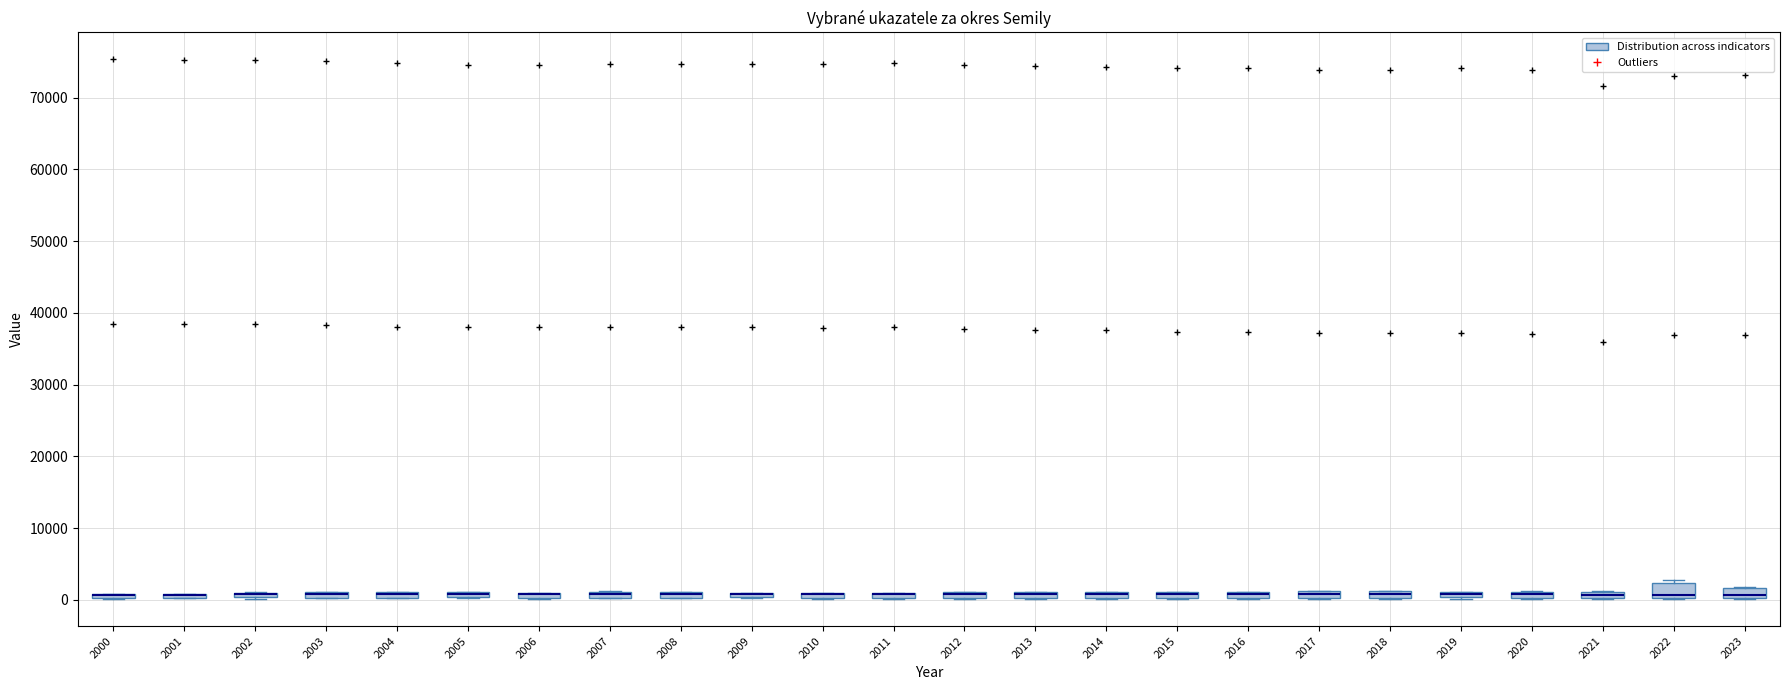

Where is the lower edge of the box at x = 2019 on the y-axis? The values are not printed on the chart, so give them approximately, as read against the axis.

0